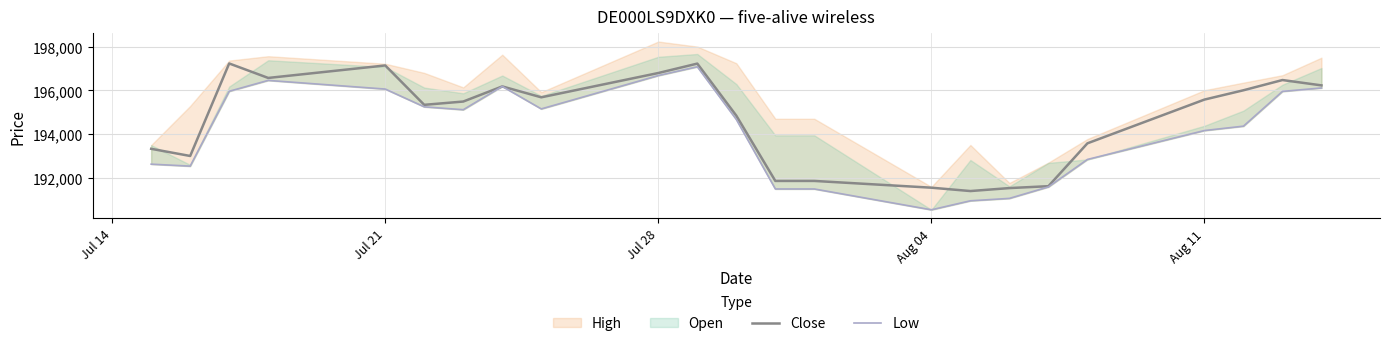

What is the lowest value of the Close series?

191385